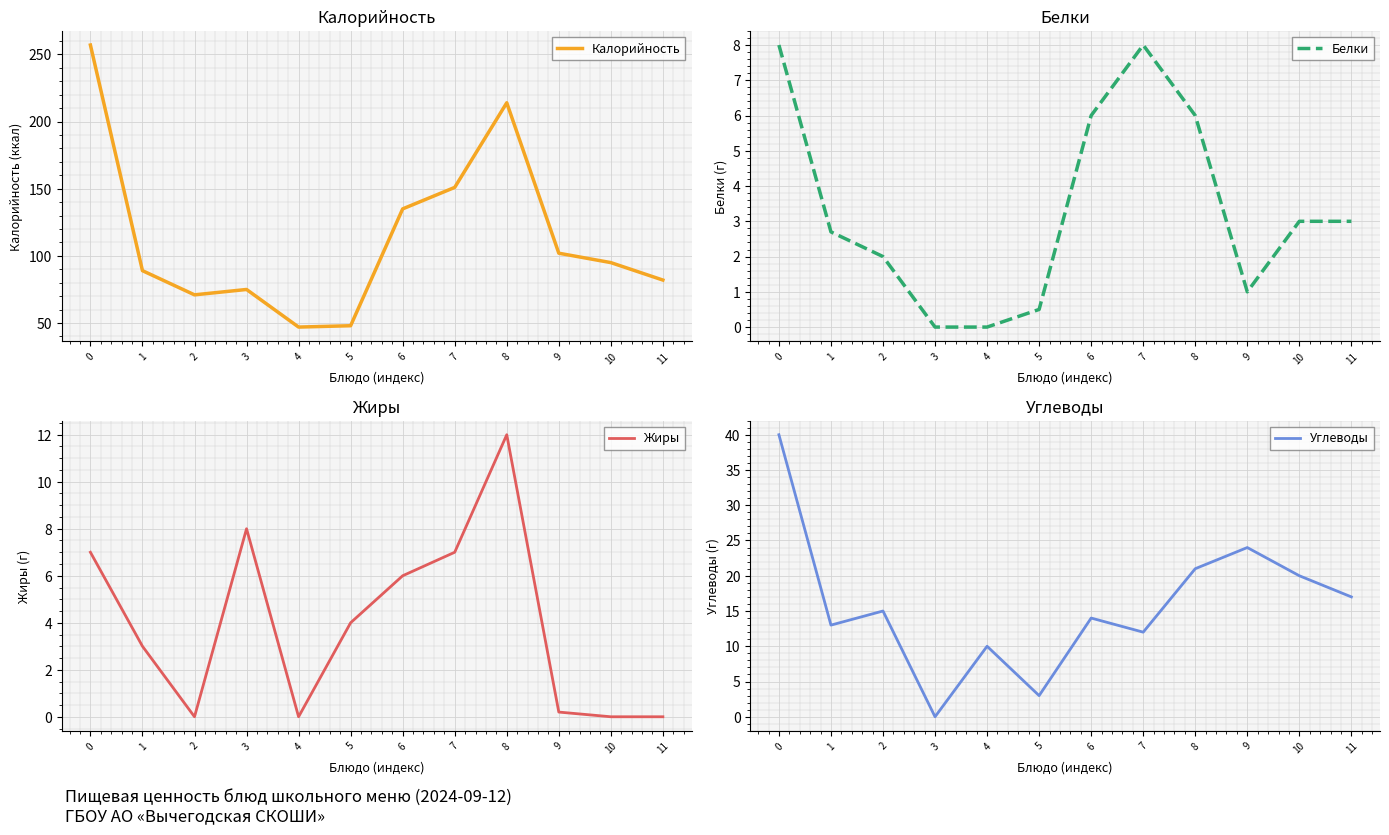

What is the maximum value for Белки?

8.0